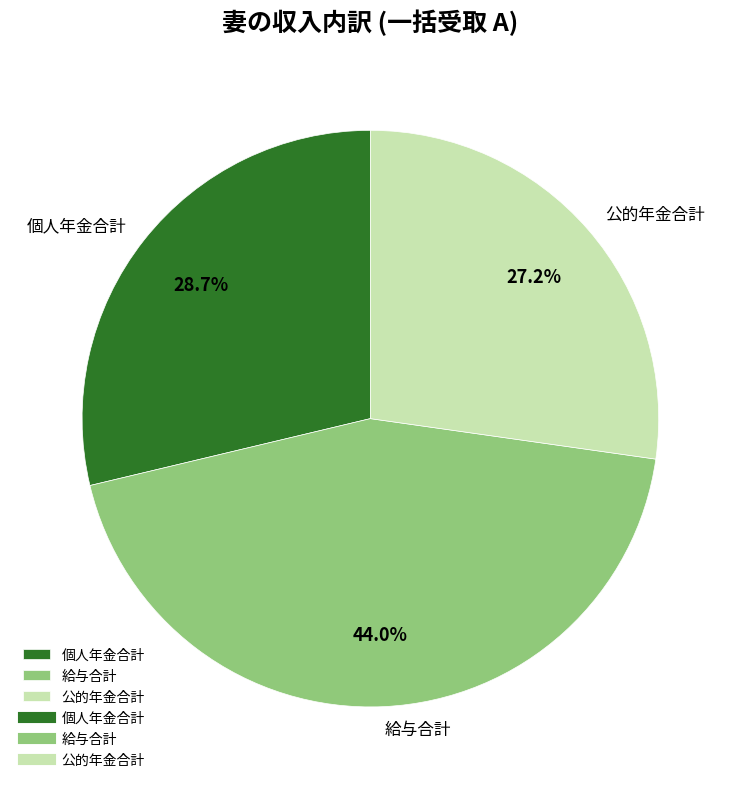

How many segments does this pie chart have?

3